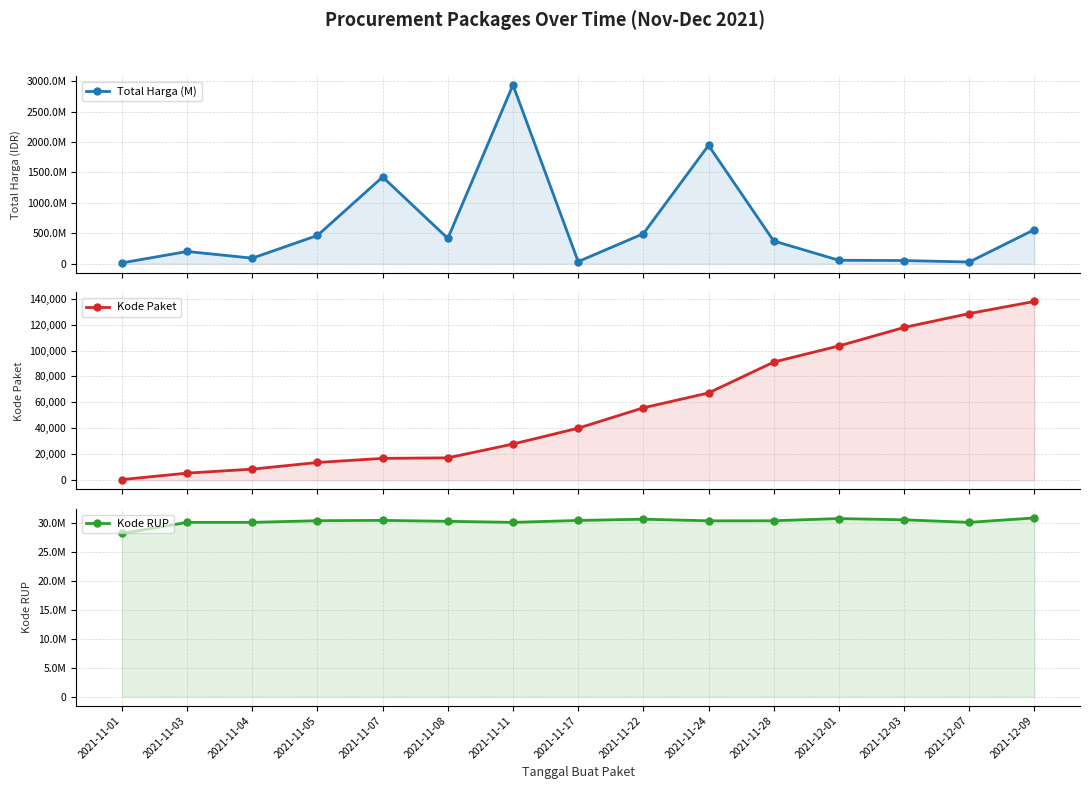

The value of Kode RUP at 2021-11-22 is 30636058. True or false?

True